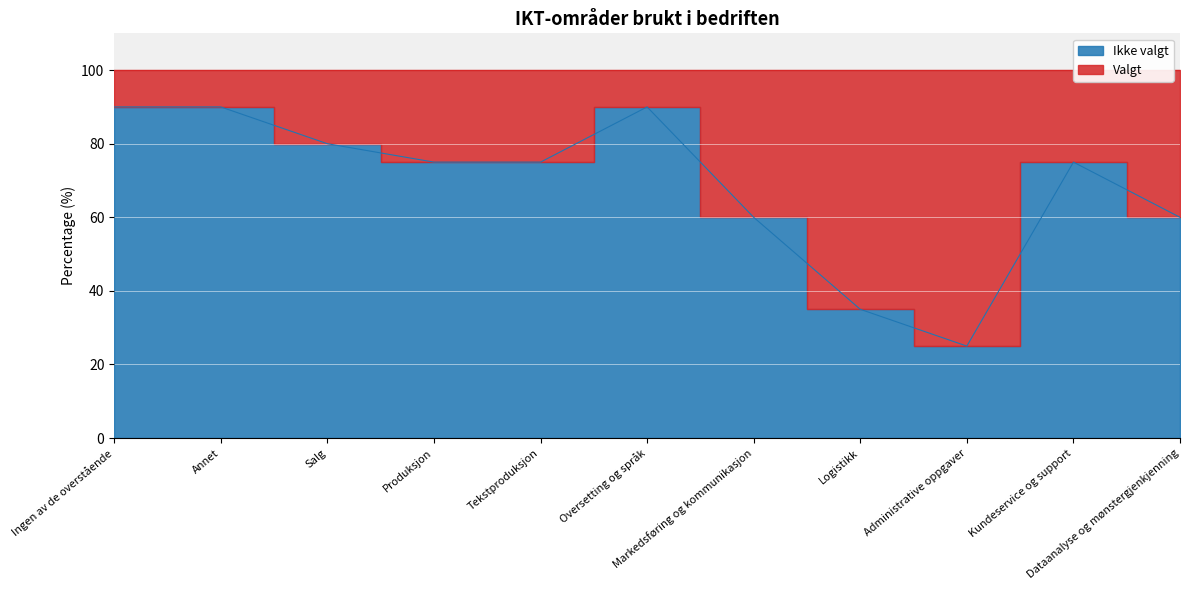

Which label corresponds to the smallest value in the chart?

Administrative oppgaver